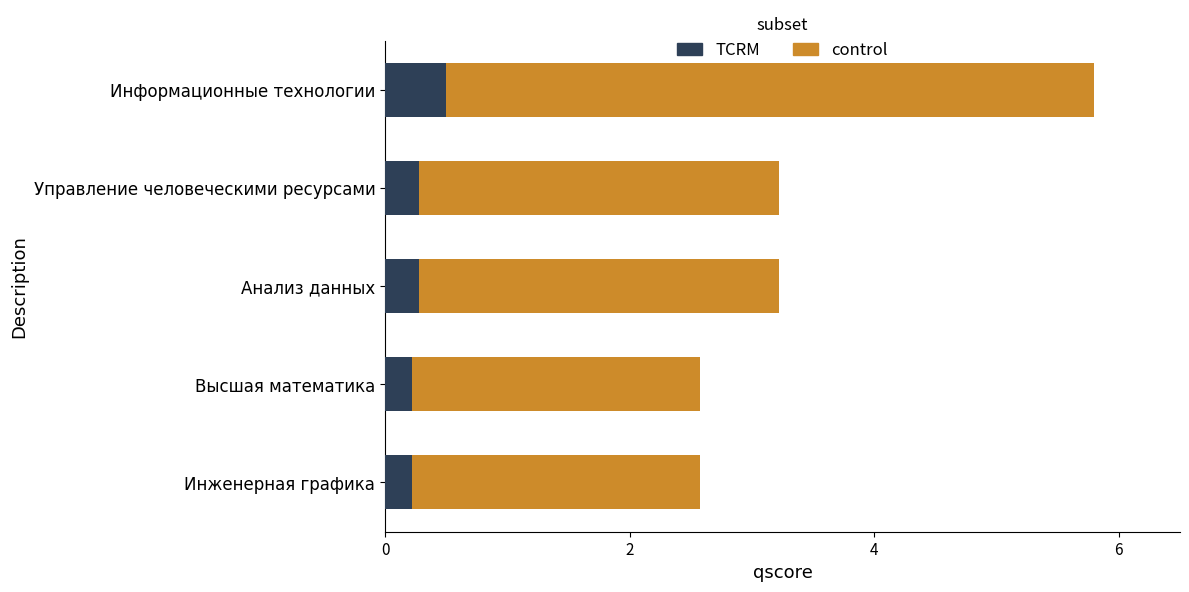

What is the difference between the second highest and minimum values in the control series?

0.6